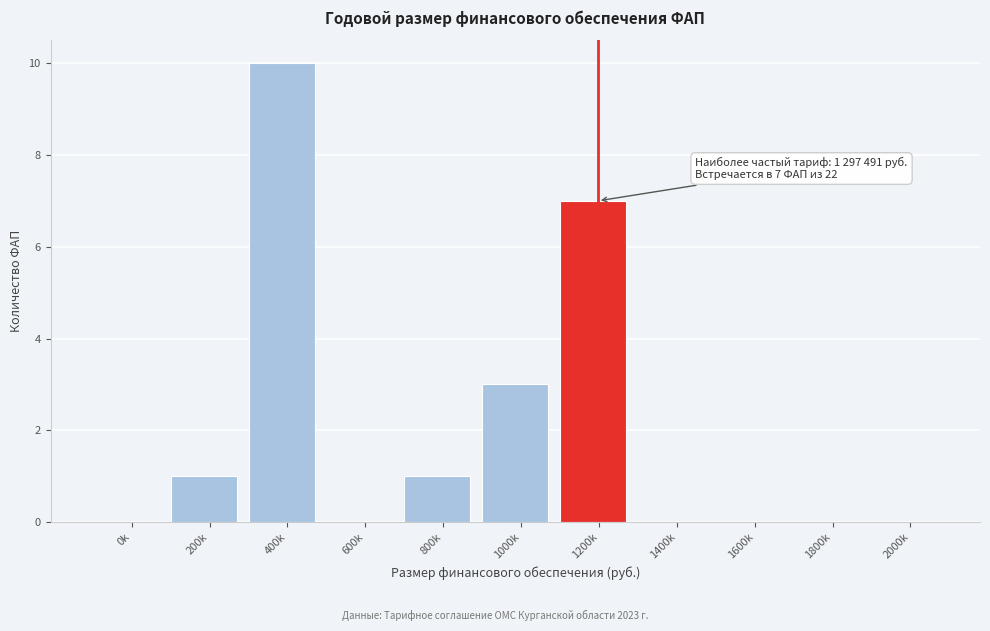

Reading left to right, transcribe all the data shown in this chart.

0k=0	200k=1	400k=10	600k=0	800k=1	1000k=3	1200k=7	1400k=0	1600k=0	1800k=0	2000k=0